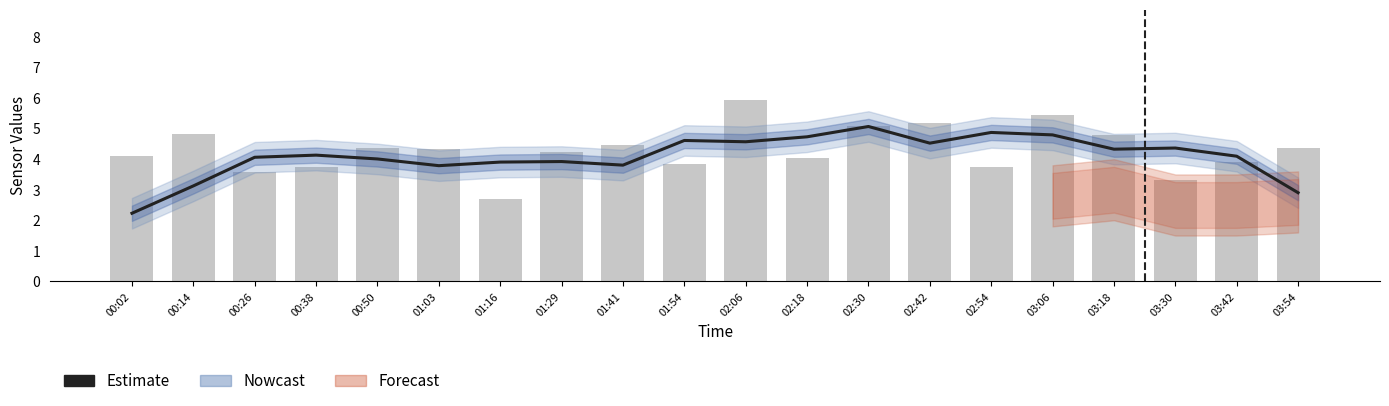

Between 00:38 and 03:06, which is larger?

03:06